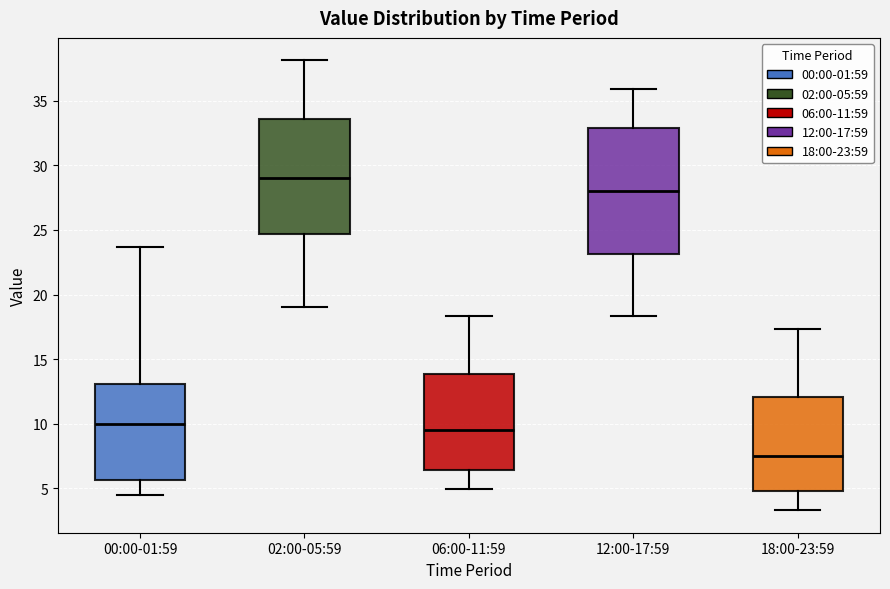

Reading left to right, transcribe this box plot: for each box, give where its median line is, the range the box spans, and where its two whiskers end, as read against the y-axis. The values are not printed on the chart, so give them approximately, as read against the axis.

00:00-01:59: median 10.0, box 5.5 to 13.0, whiskers 4.5 to 23.5
02:00-05:59: median 29.0, box 24.5 to 33.5, whiskers 19.0 to 38.0
06:00-11:59: median 9.5, box 6.5 to 14.0, whiskers 5.0 to 18.5
12:00-17:59: median 28.0, box 23.0 to 33.0, whiskers 18.5 to 36.0
18:00-23:59: median 7.5, box 5.0 to 12.0, whiskers 3.5 to 17.5